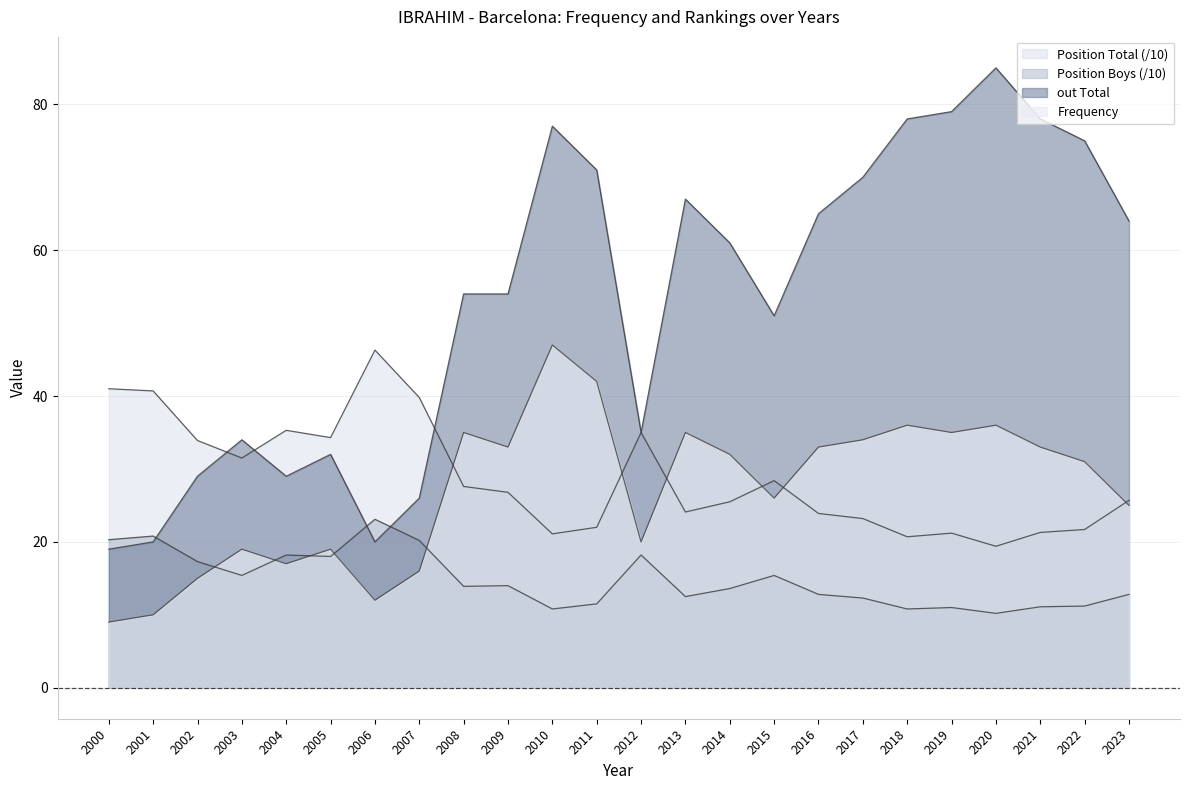

What is the total value across all series at 2020?

150.6